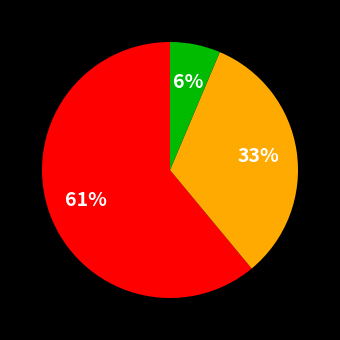

Is there any slice that represents more than half of the pie?

Yes